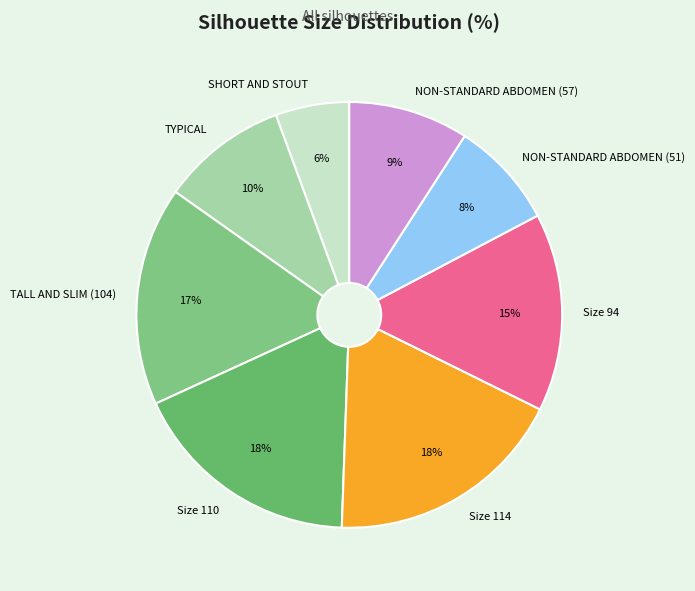

The Size 110 slice represents 18% of the pie. True or false?

True